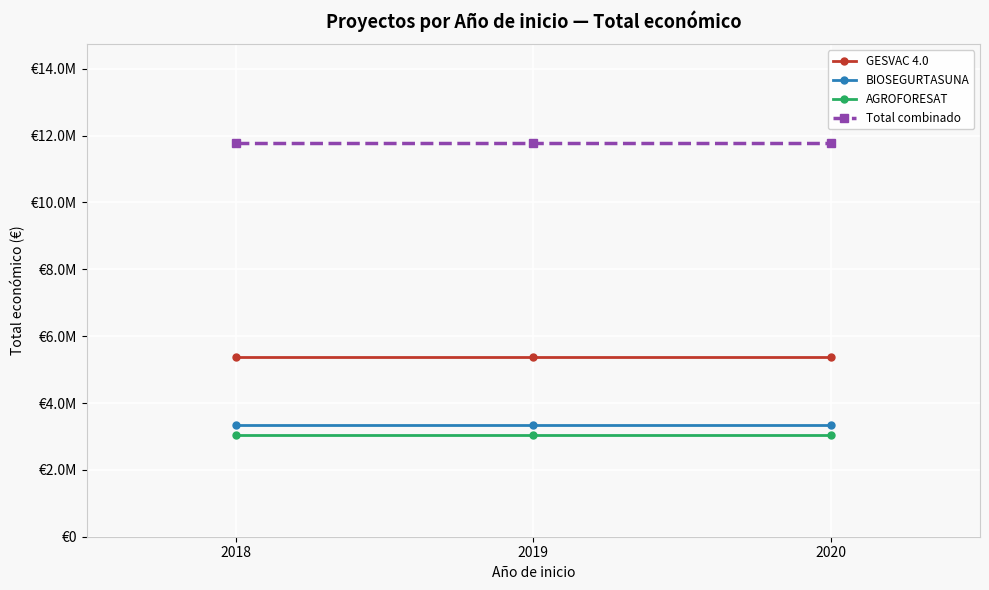

At which category does the chart reach its peak across all series?

2018